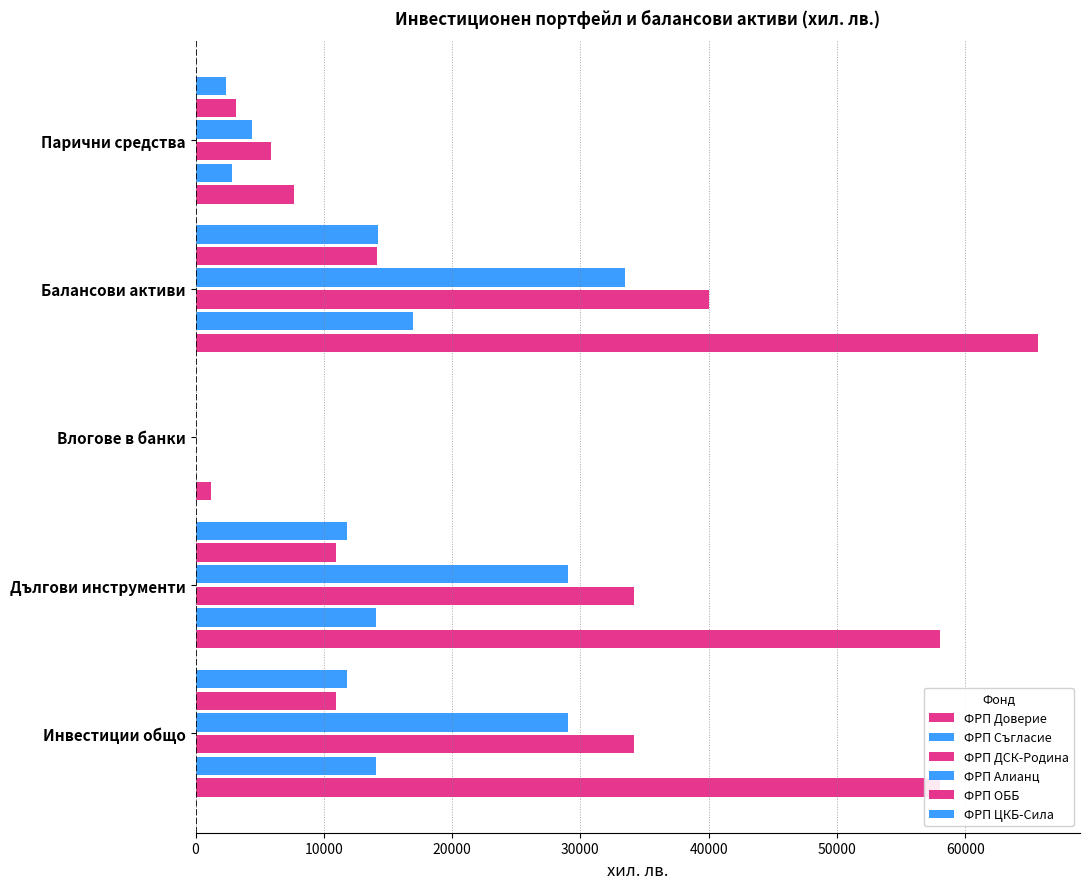

How many data points does each series have?

5